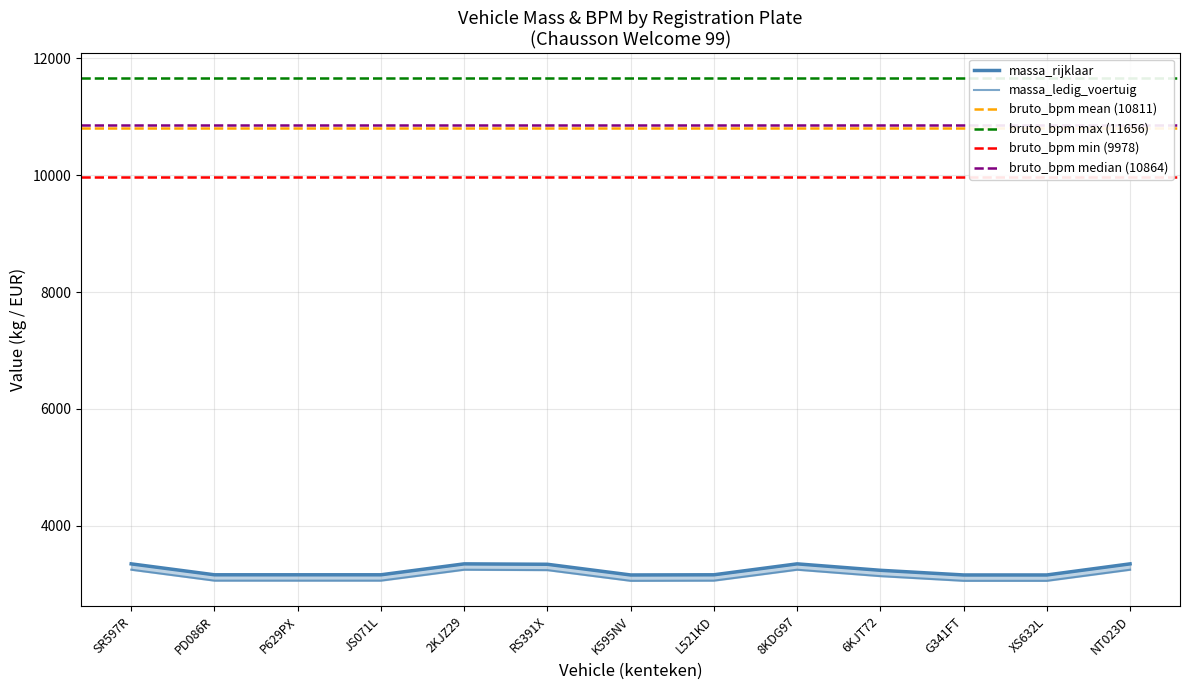

At P629PX, list the series in order from smallest to largest.

massa_ledig_voertuig, massa_rijklaar, bruto_bpm